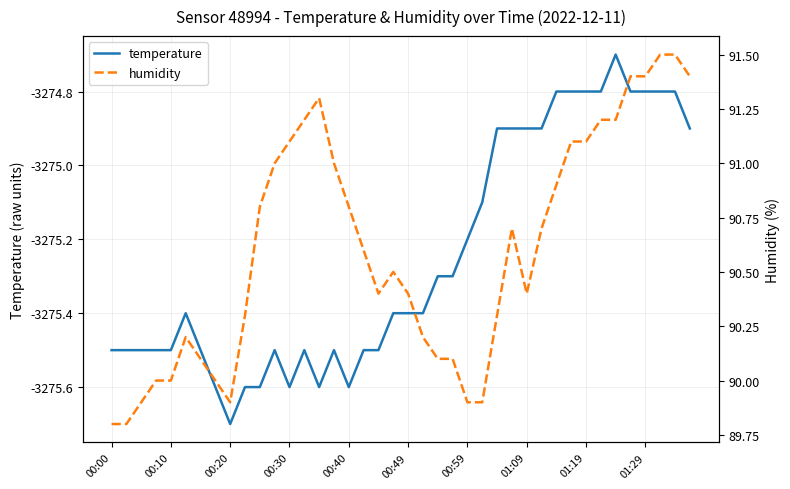

At which label does temperature reach its minimum?

00:20